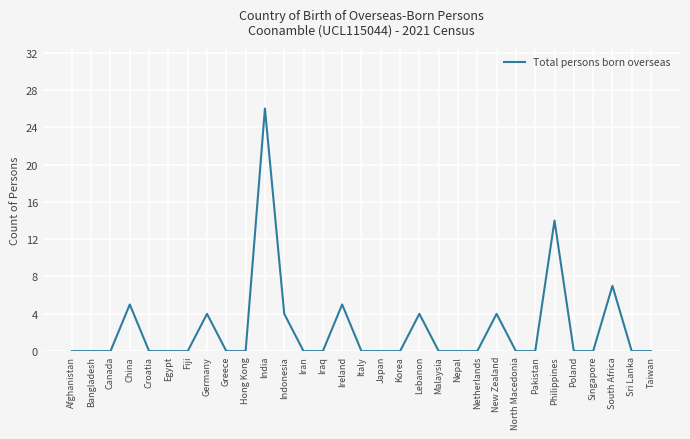

Count the number of data series in this chart.

1